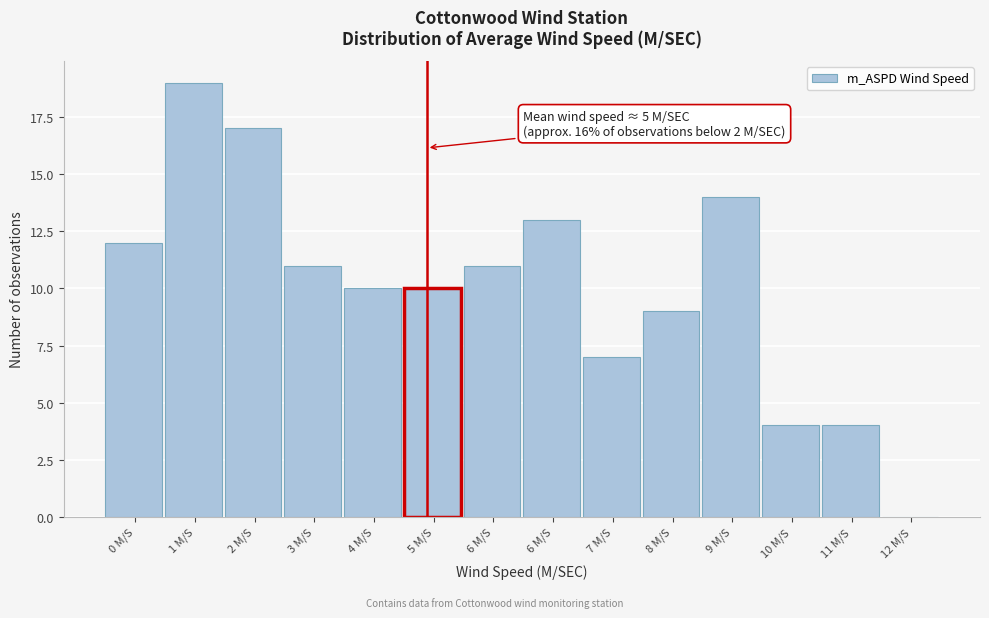

Are the bars horizontal?

No